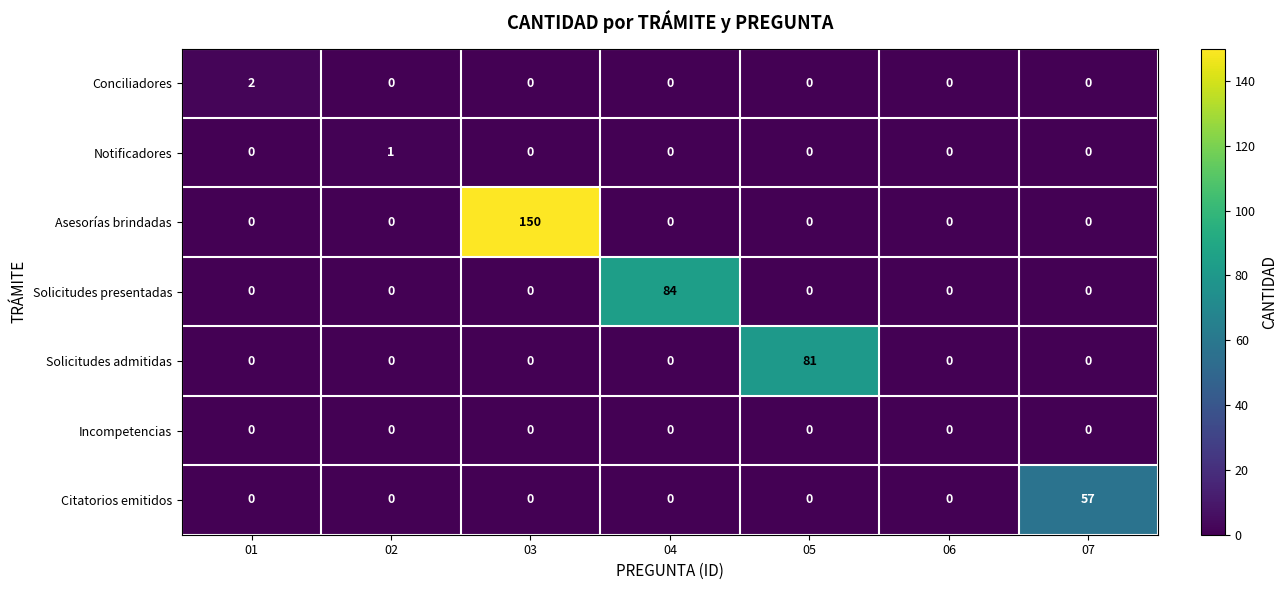

Which series changed the most between 03 and 05?

Asesorías brindadas